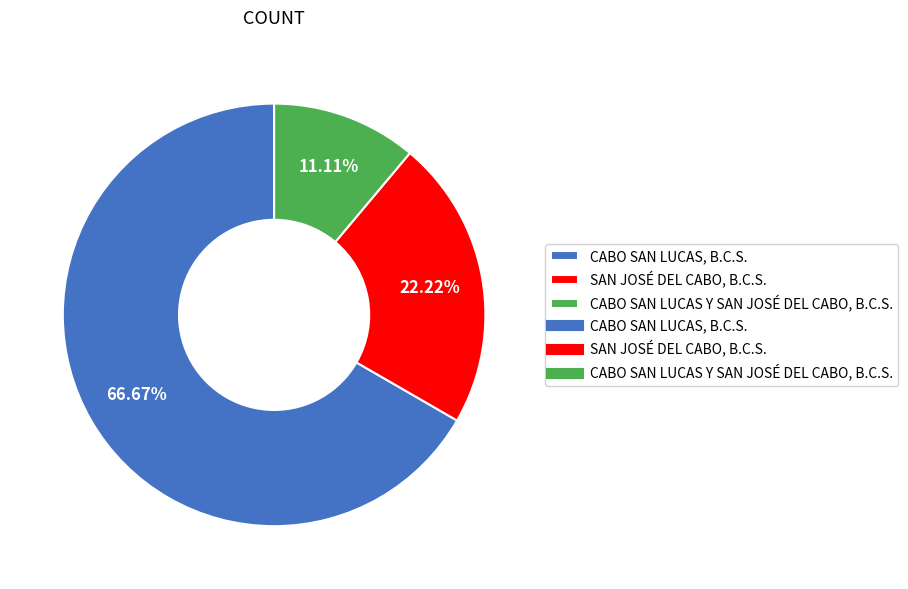

Is there any slice that represents more than half of the pie?

Yes